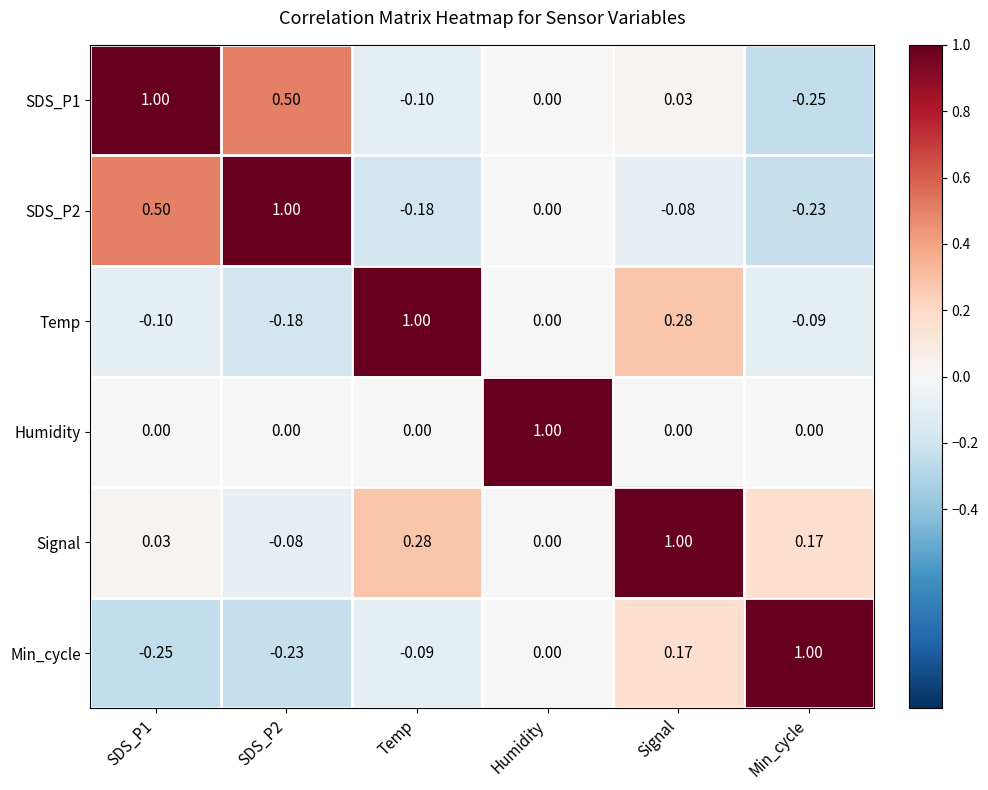

Rank the series at SDS_P2 from lowest to highest value.

Min_cycle, Temp, Signal, Humidity, SDS_P1, SDS_P2